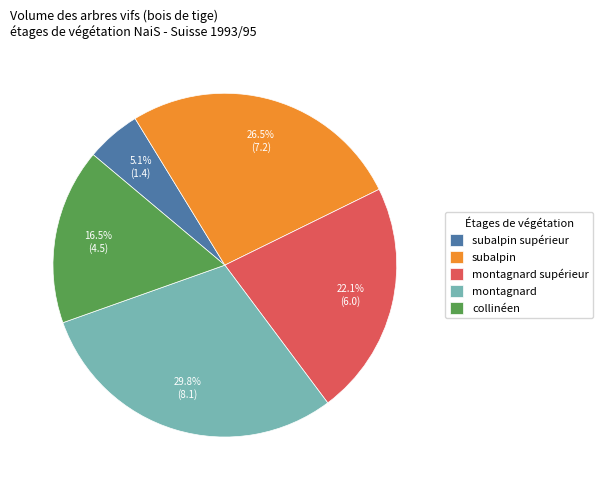

How many slices are in this pie chart?

5